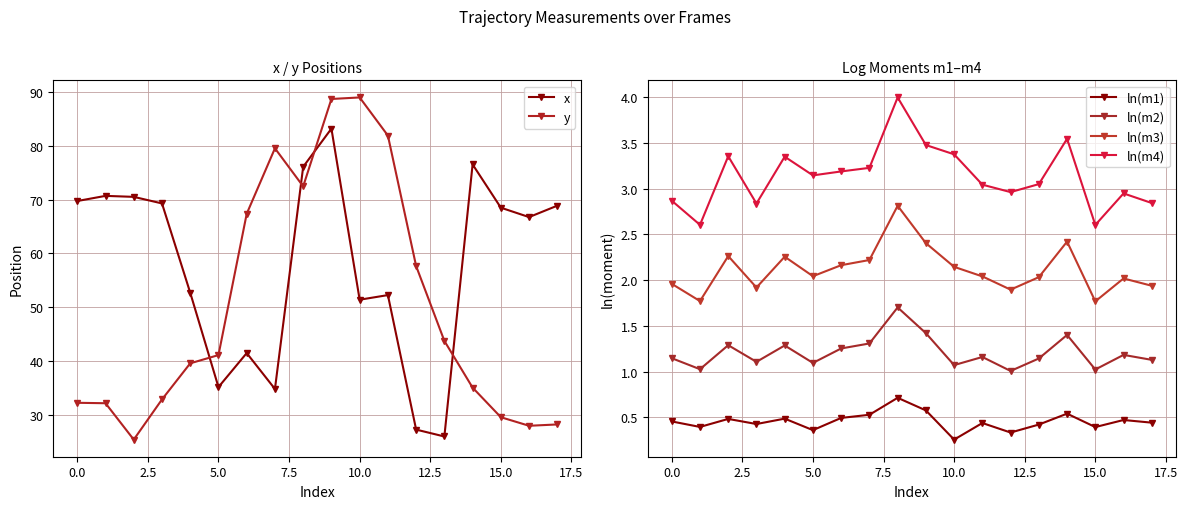

True or false: x has more than 0 points higher than both neighbors.

True